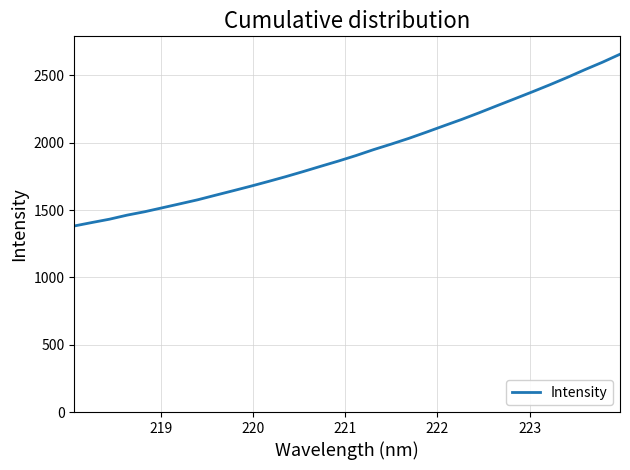

What is the greatest value displayed?

2657.6